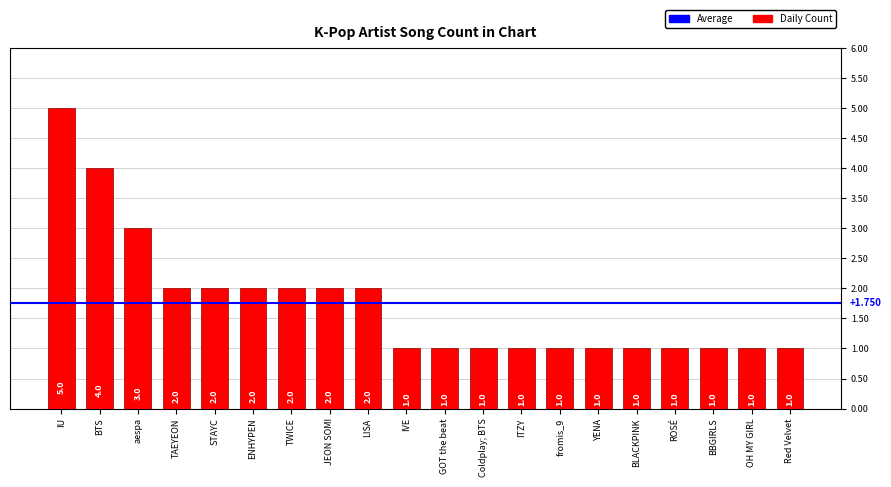

What is the change in value from TWICE to ITZY?

-1